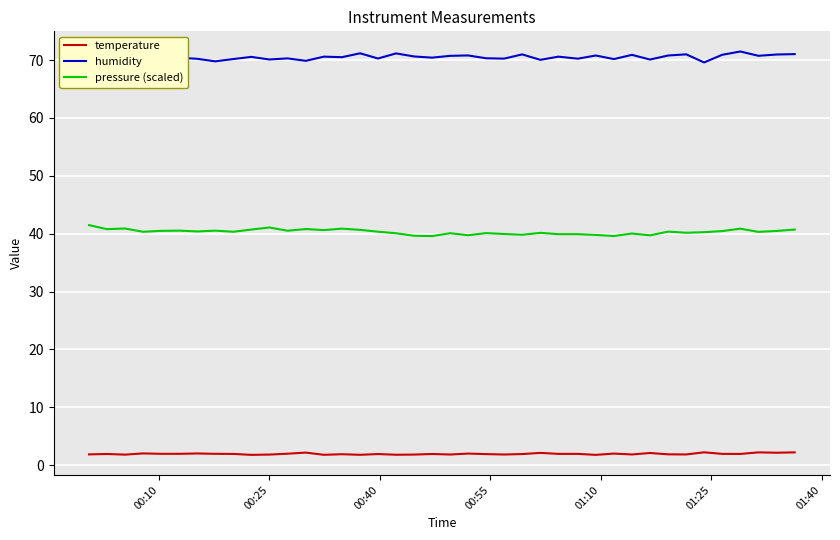

Rank the series by their maximum value, from lowest to highest.

temperature, pressure (scaled), humidity